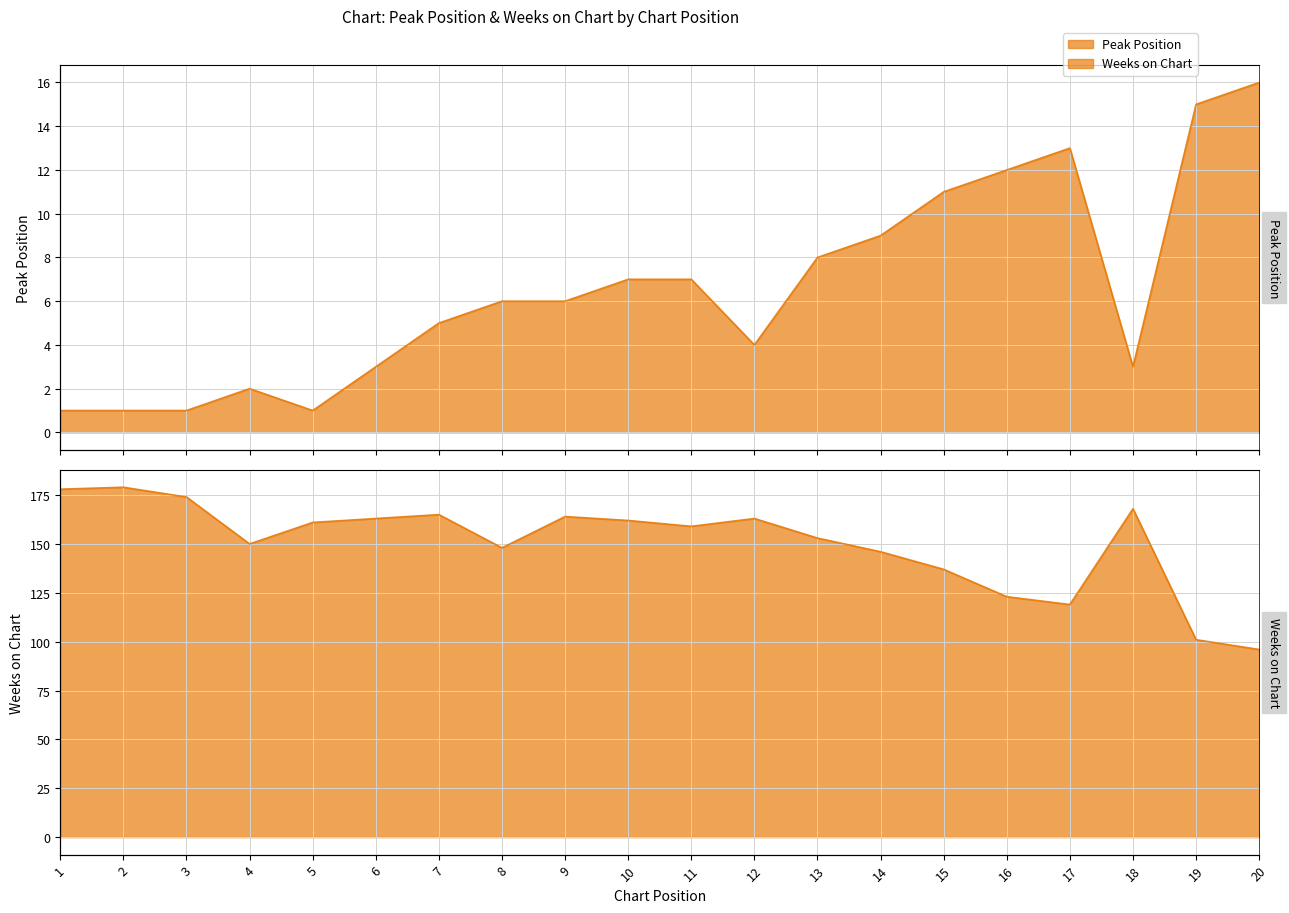

How many lines are shown in the chart?

2